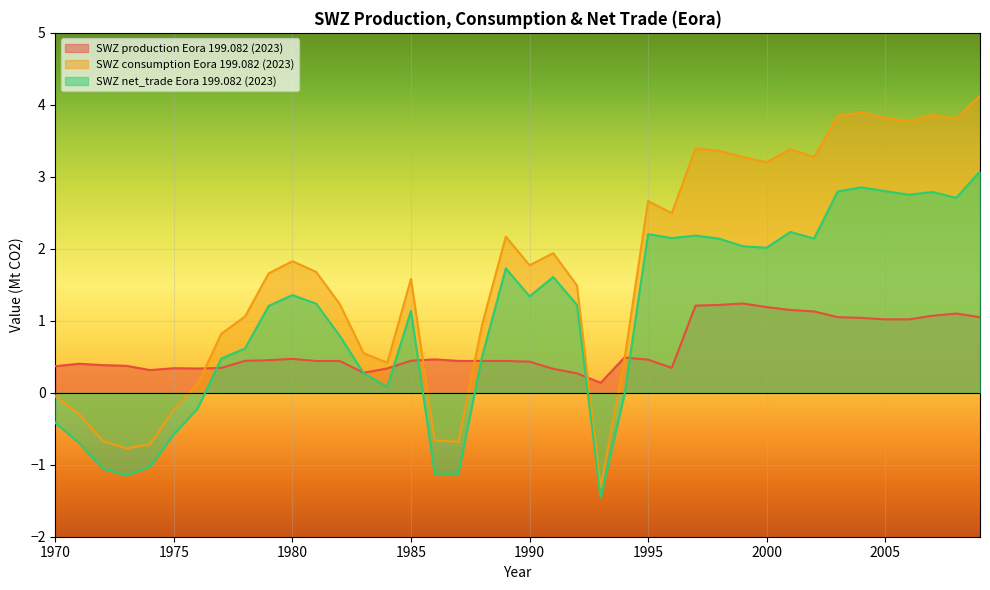

At which label does SWZ net_trade Eora 199.082 (2023) first exceed 1?

1979